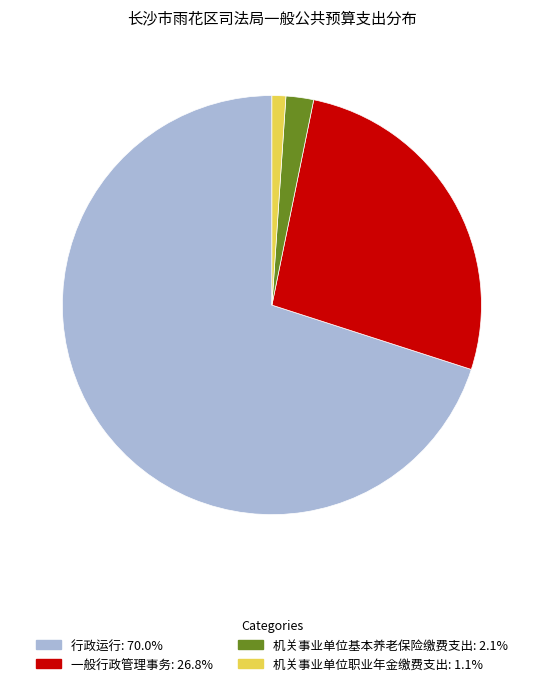

Between 行政运行 and 一般行政管理事务, which is larger?

行政运行